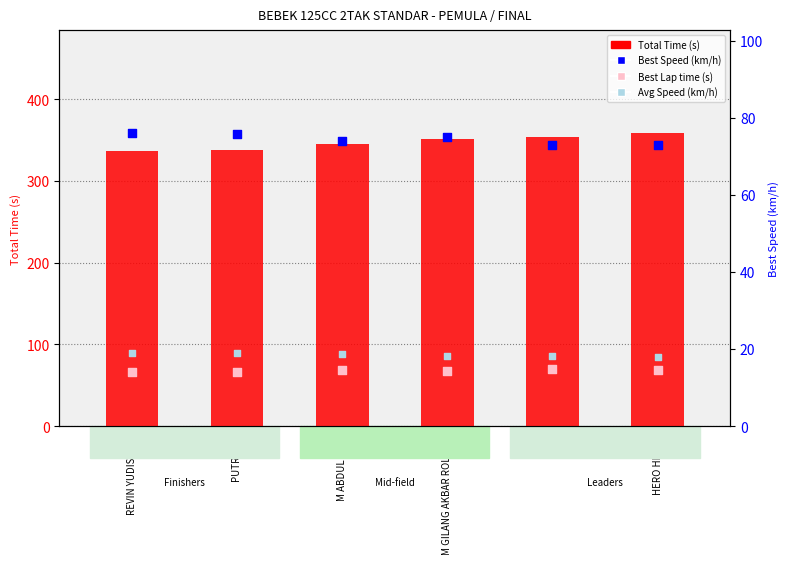

Which series reaches the minimum Y coordinate?

Best Lap time (s)